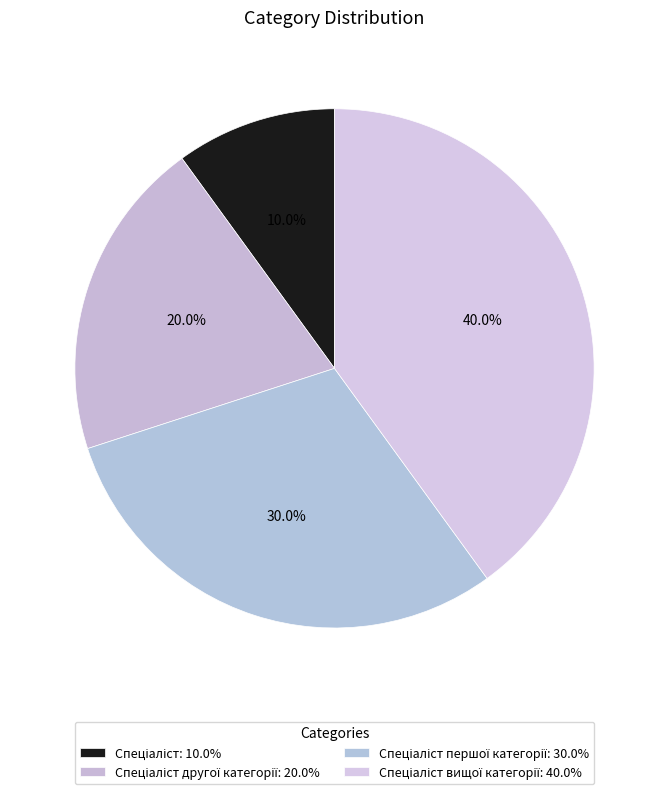

Which category has the biggest portion of the pie?

Спеціаліст вищої категорії